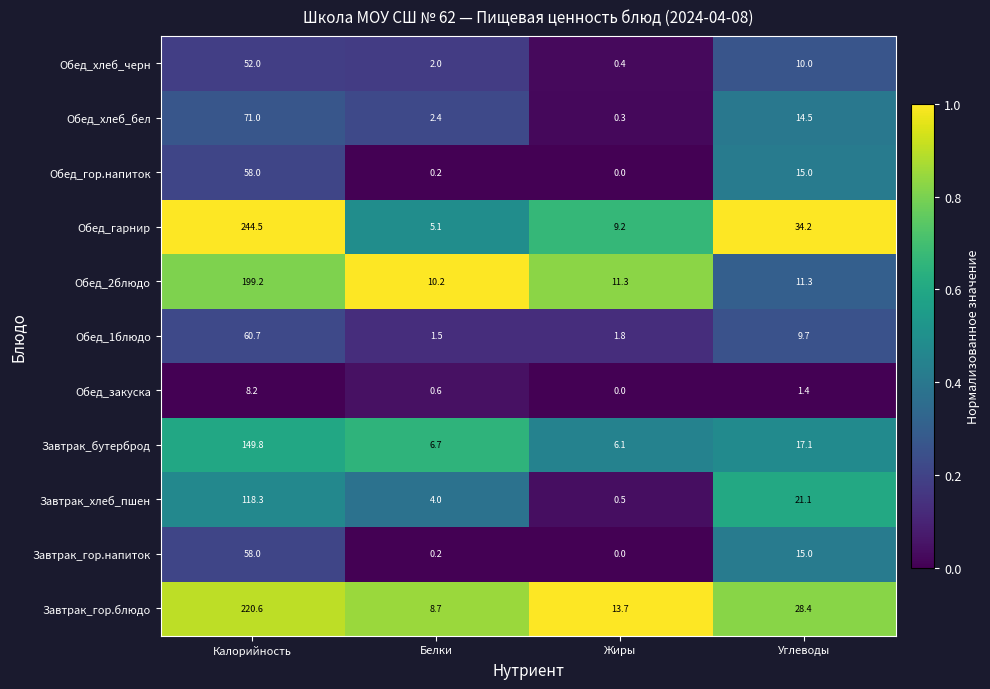

Which series changed the most between Белки and Жиры?

Завтрак_гор.блюдо